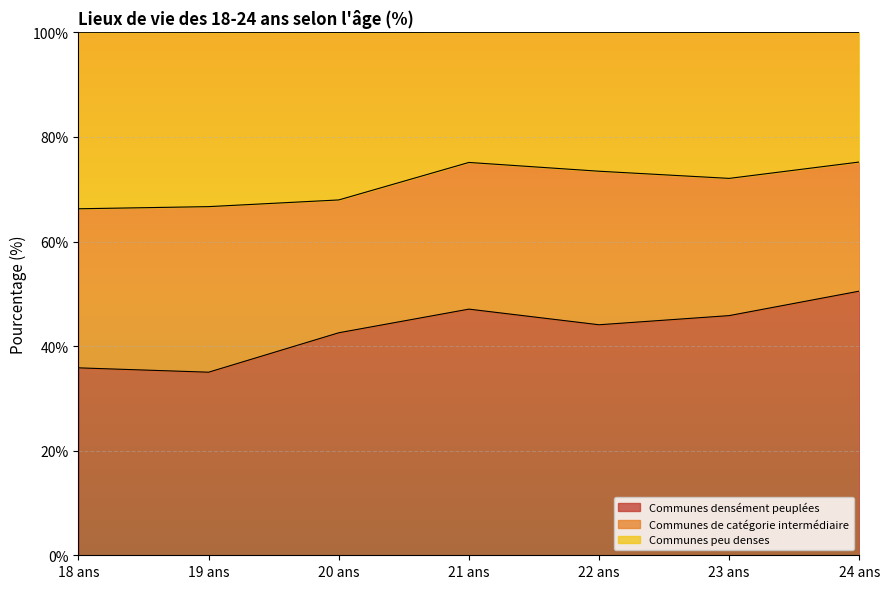

True or false: Communes densément peuplées has a value of 50.5 at 24 ans.

True